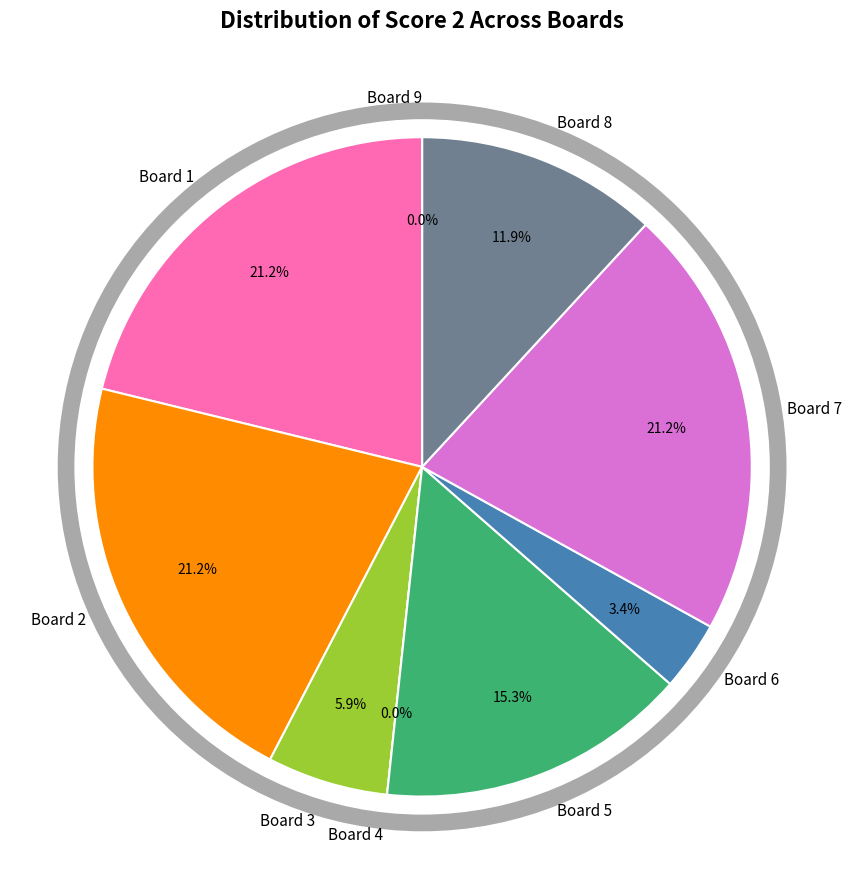

Is the sum of Board 3 and Board 8 greater than half?

No